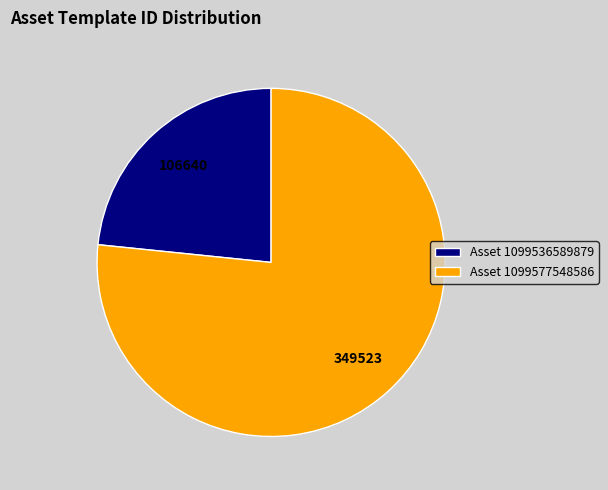

Combined, do Asset 1099536589879 and Asset 1099577548586 account for over 50%?

Yes